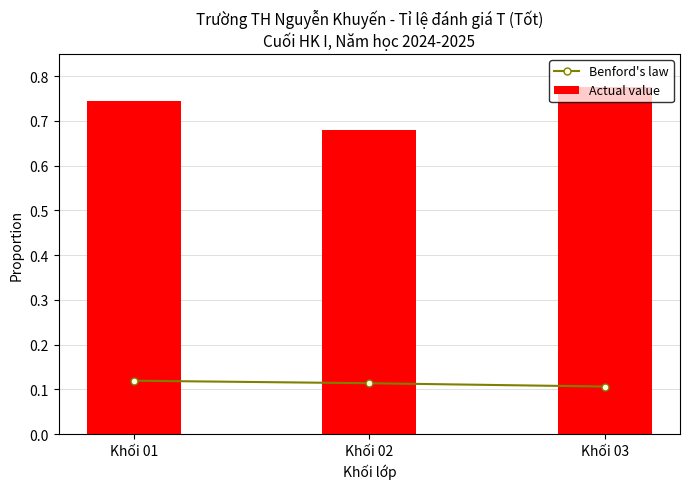

Count the Actual value values in the range 0 to 1.

3